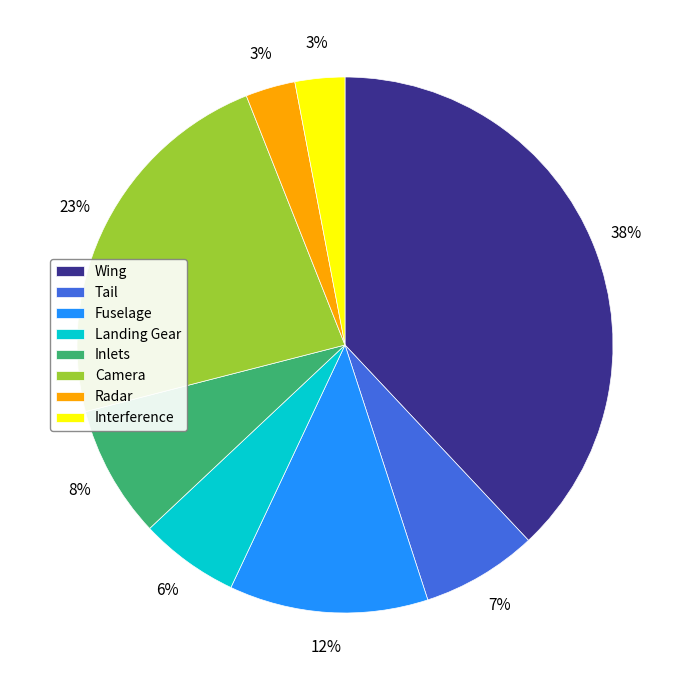

The Wing slice represents 46% of the pie. True or false?

False